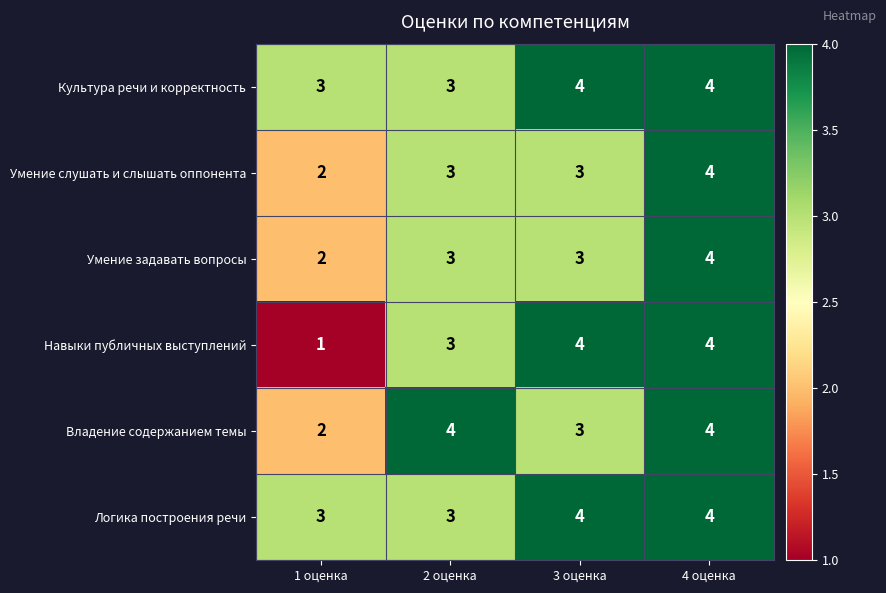

The value of Логика построения речи at 2 оценка is 5. True or false?

False